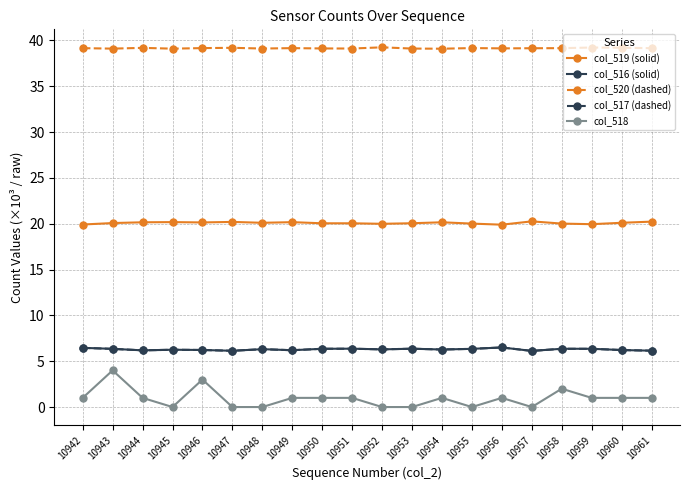

What is the spread (max minus min) of values at 10943?

35.1